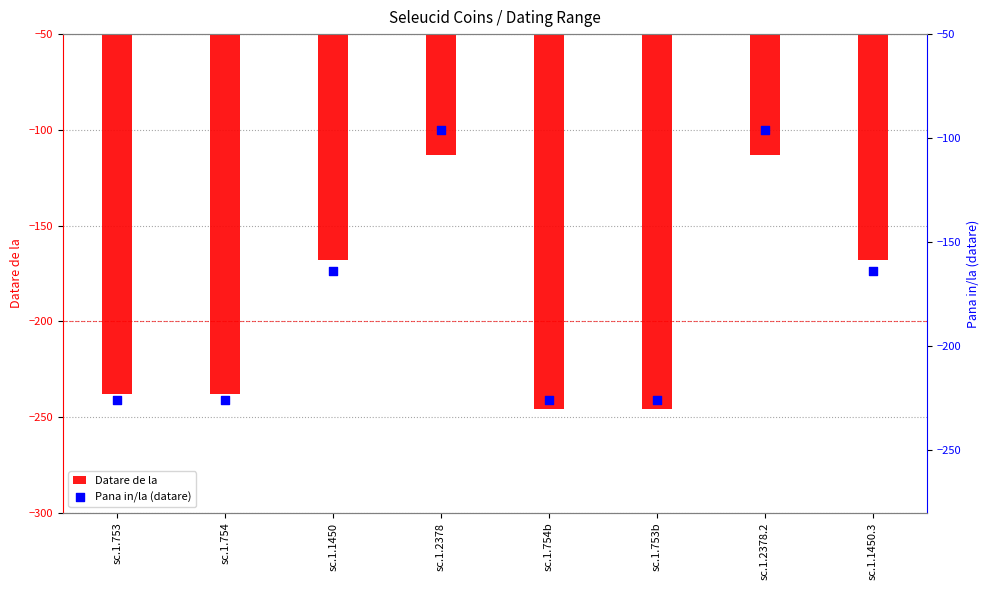

At which category is the sum across all series the highest?

sc.1.2378